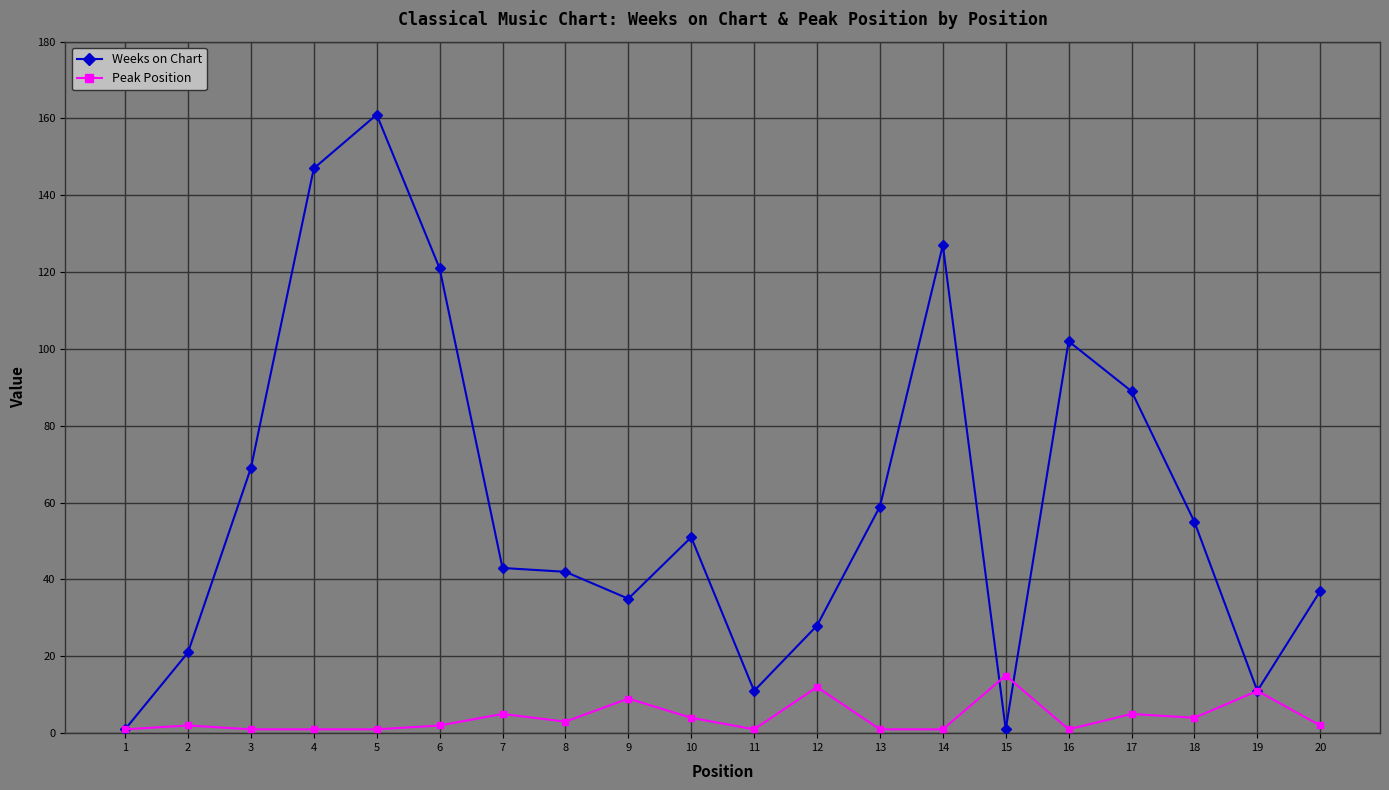

The value of Weeks on Chart at 9 is 54. True or false?

False